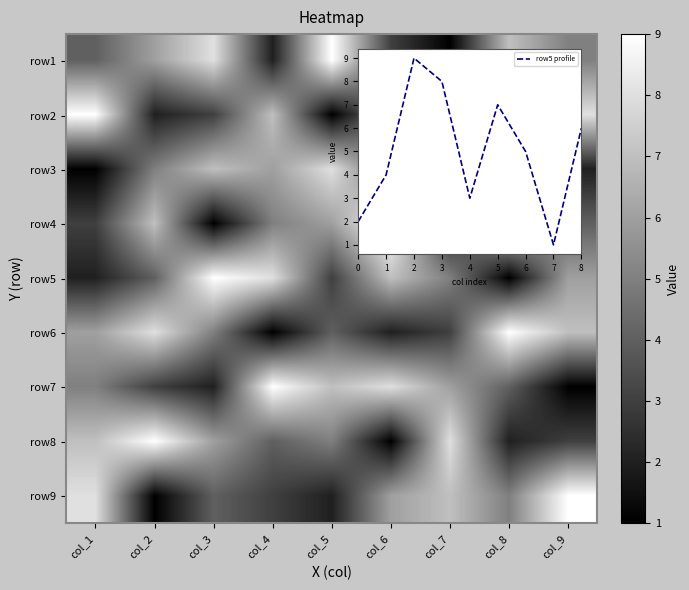

What is the maximum value shown in the chart?

9